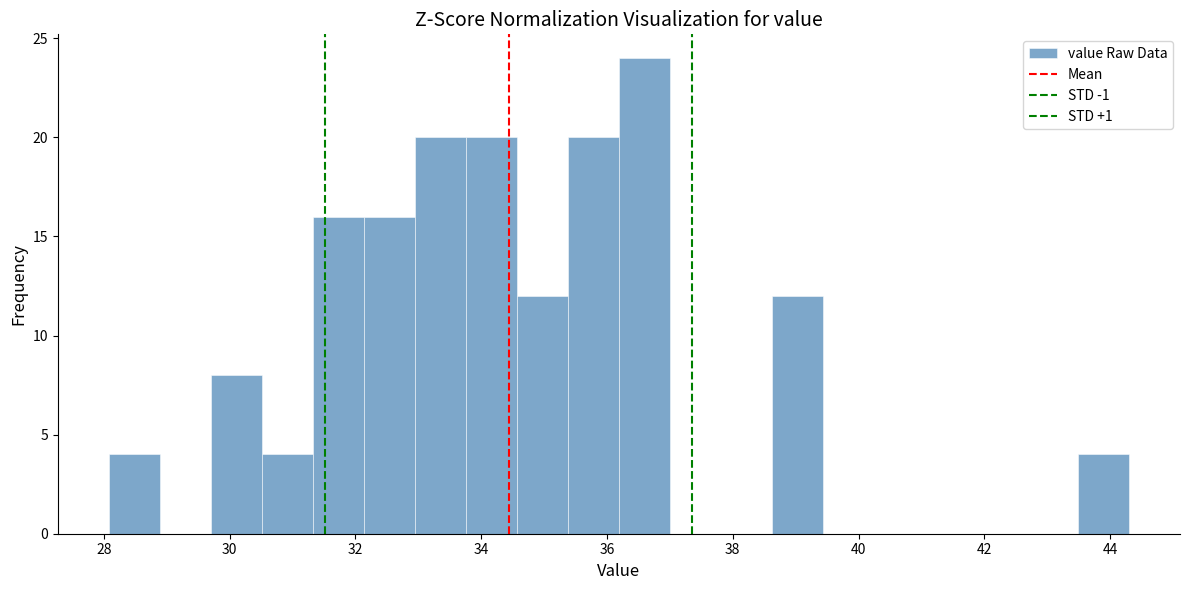

Reading left to right, transcribe this chart: for each bar, give the range it covers on the x-axis and its height. Neither the bar edges nor the heights are printed on the chart, so give them approximately, as read against the axes.

28.0 to 28.8: 4
28.8 to 29.8: 0
29.8 to 30.6: 8
30.6 to 31.4: 4
31.4 to 32.2: 16
32.2 to 33.0: 16
33.0 to 33.8: 20
33.8 to 34.6: 20
34.6 to 35.4: 12
35.4 to 36.2: 20
36.2 to 37.0: 24
37.0 to 37.8: 0
37.8 to 38.6: 0
38.6 to 39.4: 12
39.4 to 40.2: 0
40.2 to 41.0: 0
41.0 to 41.8: 0
41.8 to 42.6: 0
42.6 to 43.4: 0
43.4 to 44.4: 4